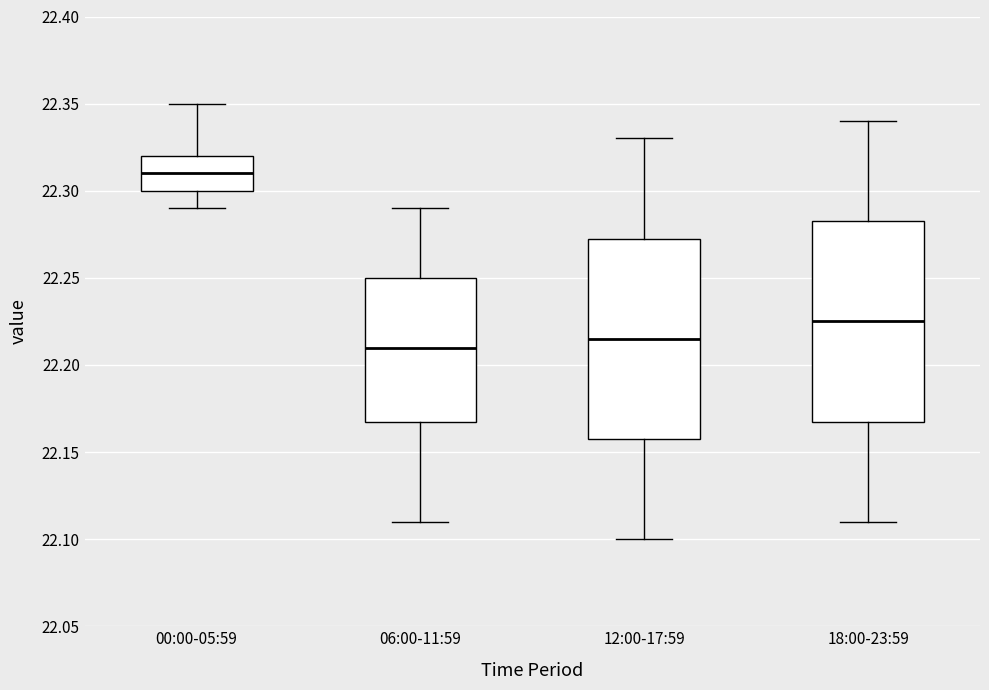

Reading left to right, read every box against the y-axis: the position of its median line, the range the box covers, and the ends of its whiskers. The values are not printed on the chart, so give them approximately, as read against the axis.

00:00-05:59: median 22.310, box 22.300 to 22.320, whiskers 22.290 to 22.350
06:00-11:59: median 22.210, box 22.170 to 22.250, whiskers 22.110 to 22.290
12:00-17:59: median 22.215, box 22.160 to 22.275, whiskers 22.100 to 22.330
18:00-23:59: median 22.225, box 22.170 to 22.285, whiskers 22.110 to 22.340